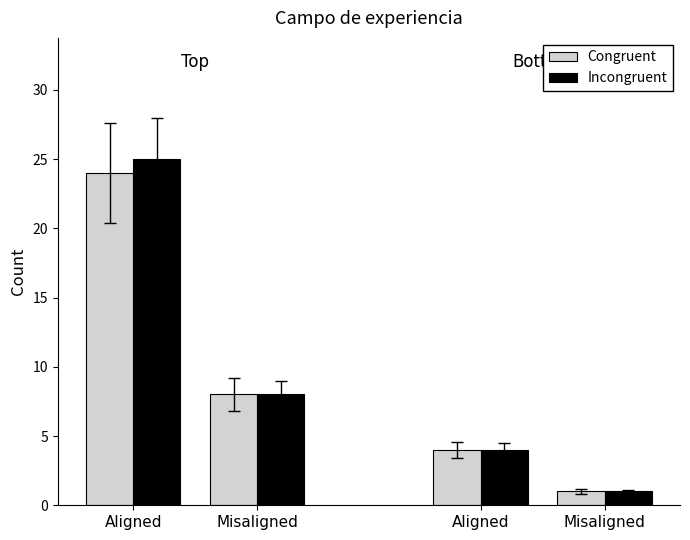

Is it true that Incongruent equals 7 at Aligned?

False